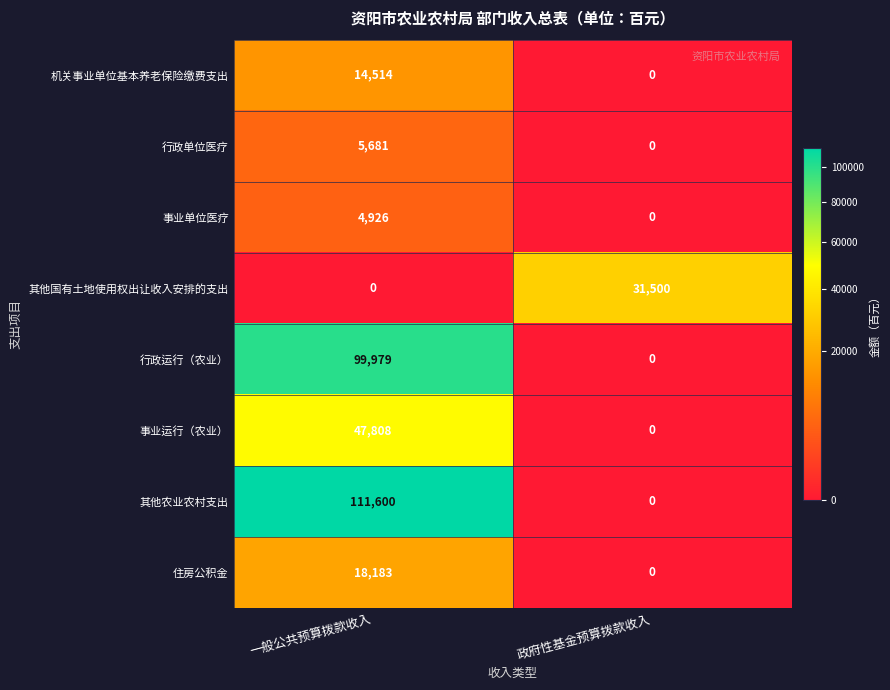

Reading left to right, list all the values displayed in this chart.

机关事业单位基本养老保险缴费支出: 14514	0
行政单位医疗: 5681	0
事业单位医疗: 4926	0
其他国有土地使用权出让收入安排的支出: 0	31500
行政运行（农业）: 99979	0
事业运行（农业）: 47808	0
其他农业农村支出: 111600	0
住房公积金: 18183	0